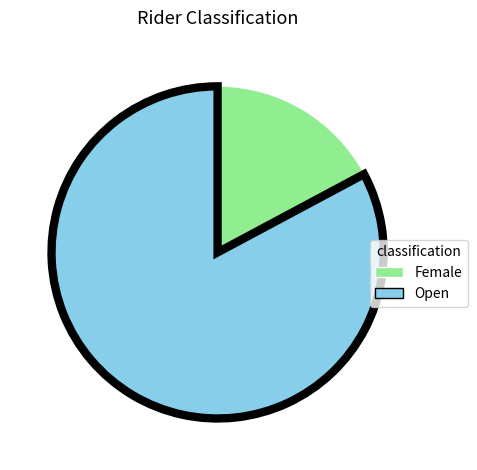

How many segments does this pie chart have?

2